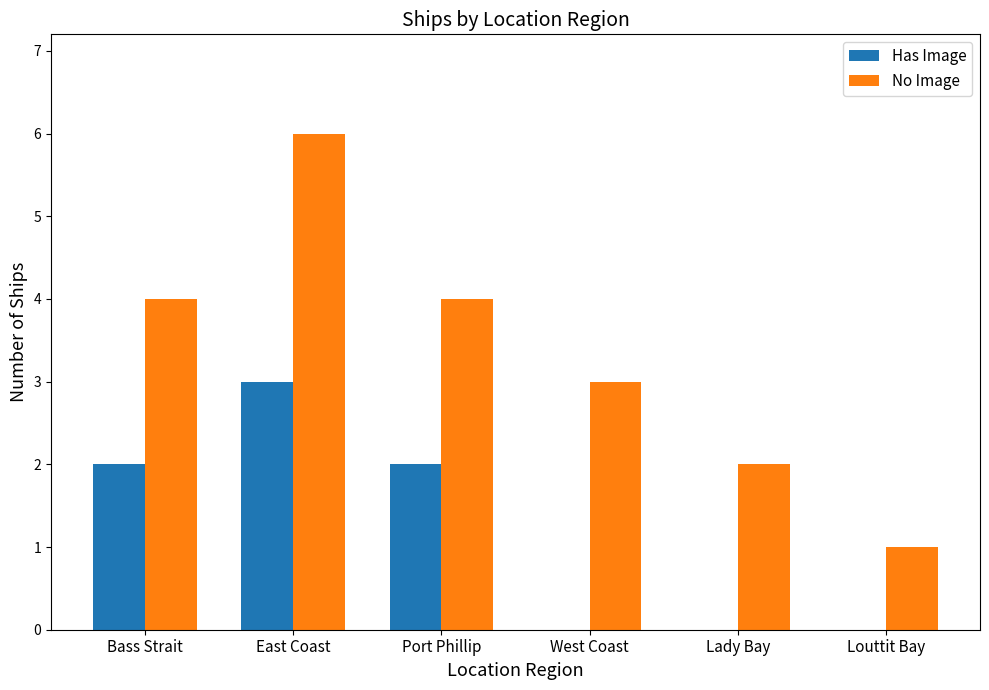

How many series are shown in this chart?

2